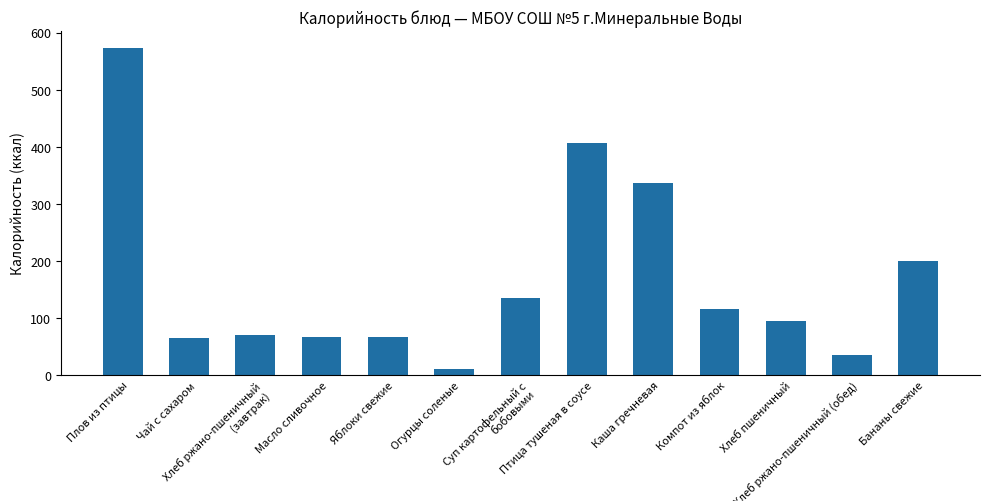

Are the bars horizontal?

No